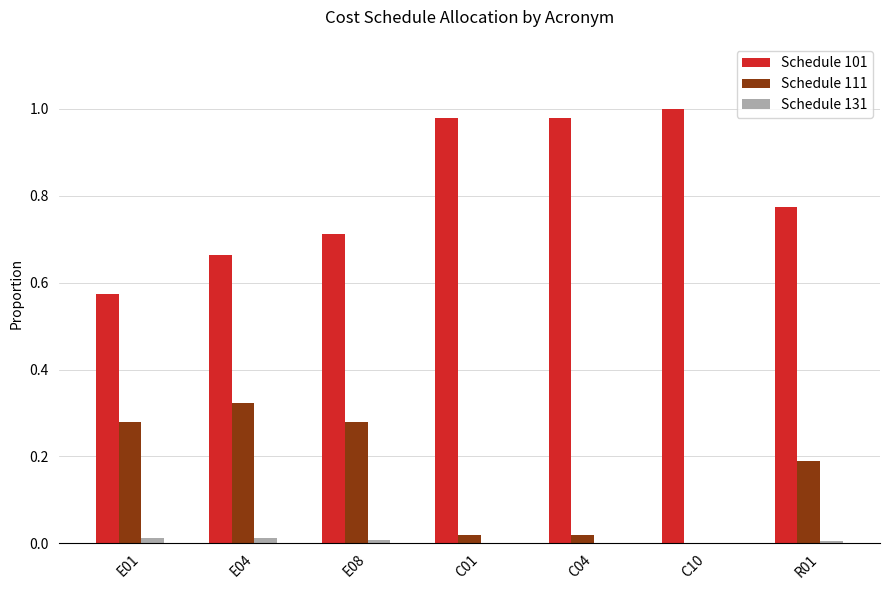

Is the value of Schedule 101 at R01 greater than the value of Schedule 111 at C10?

Yes